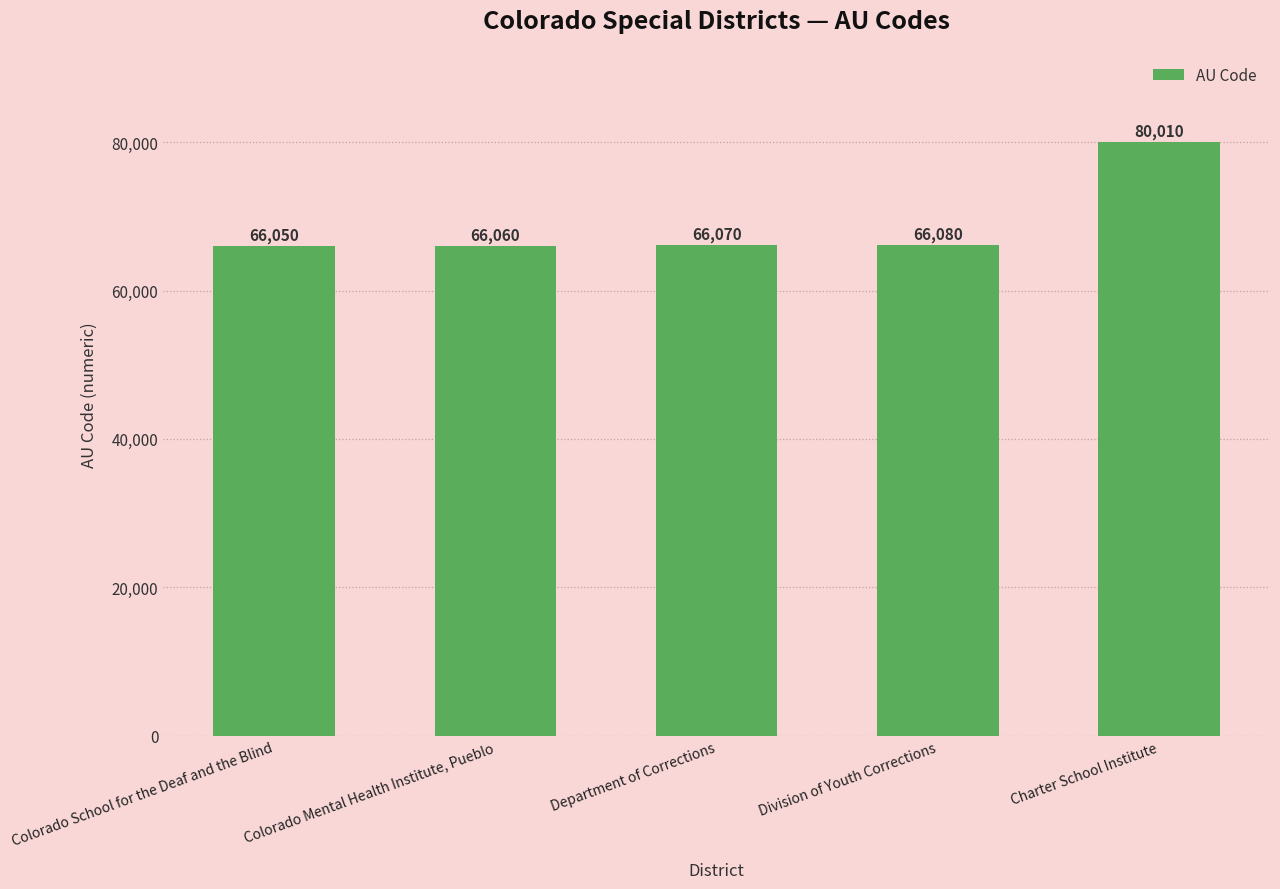

List the labels in order of value, largest first.

Charter School Institute, Division of Youth Corrections, Department of Corrections, Colorado Mental Health Institute, Pueblo, Colorado School for the Deaf and the Blind